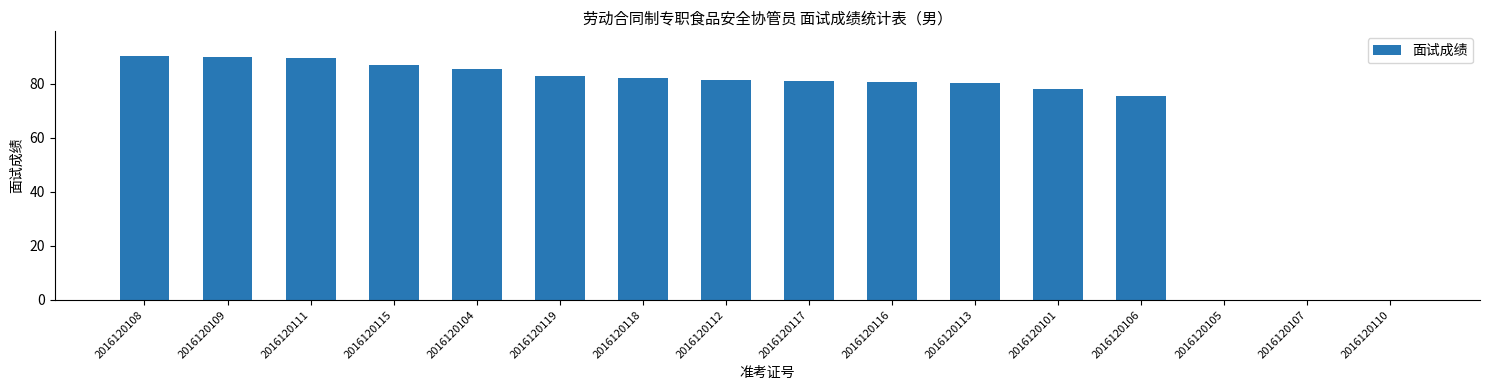

What is the greatest value displayed?

90.4